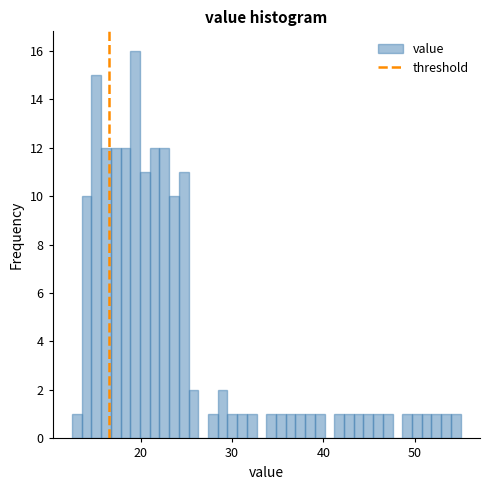

Around what value on the x-axis is the tallest bar? Give the approximate position of its centre, as read against the axis.

19